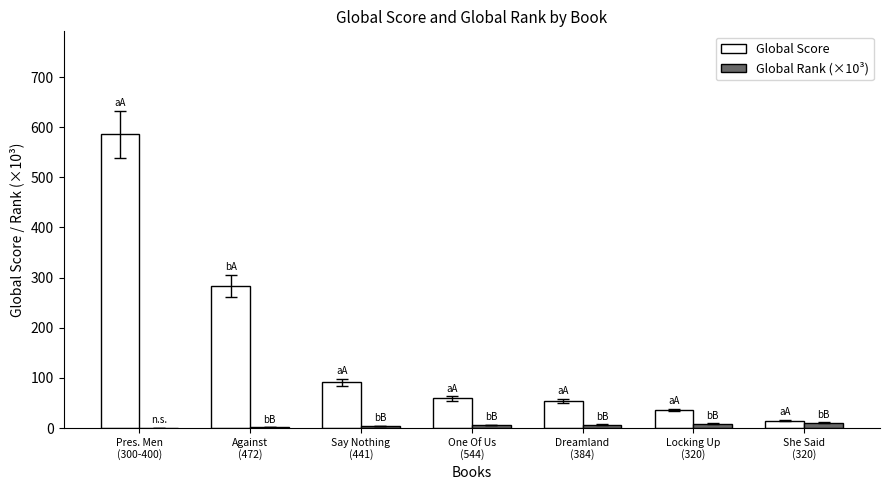

Is the value of Global Score at Dreamland
(384) greater than the value of Global Rank (×10³) at Against
(472)?

Yes